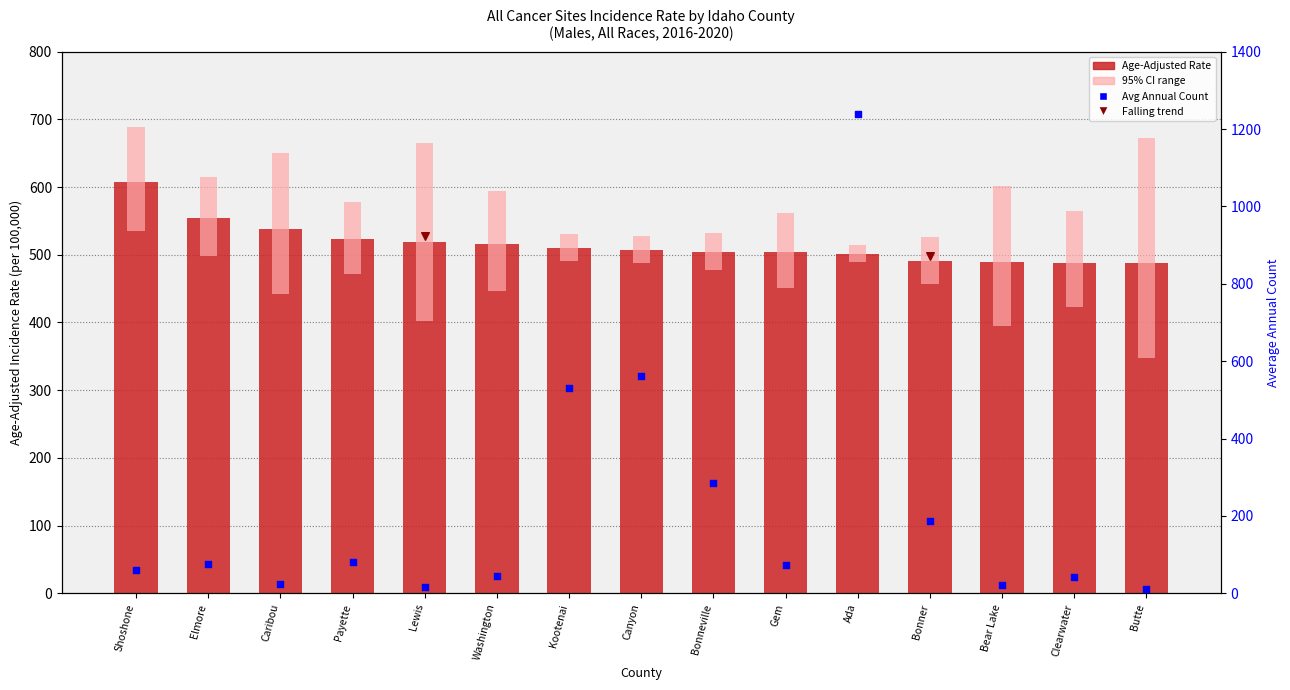

Which series has the largest total across all categories?

Age-Adjusted Rate